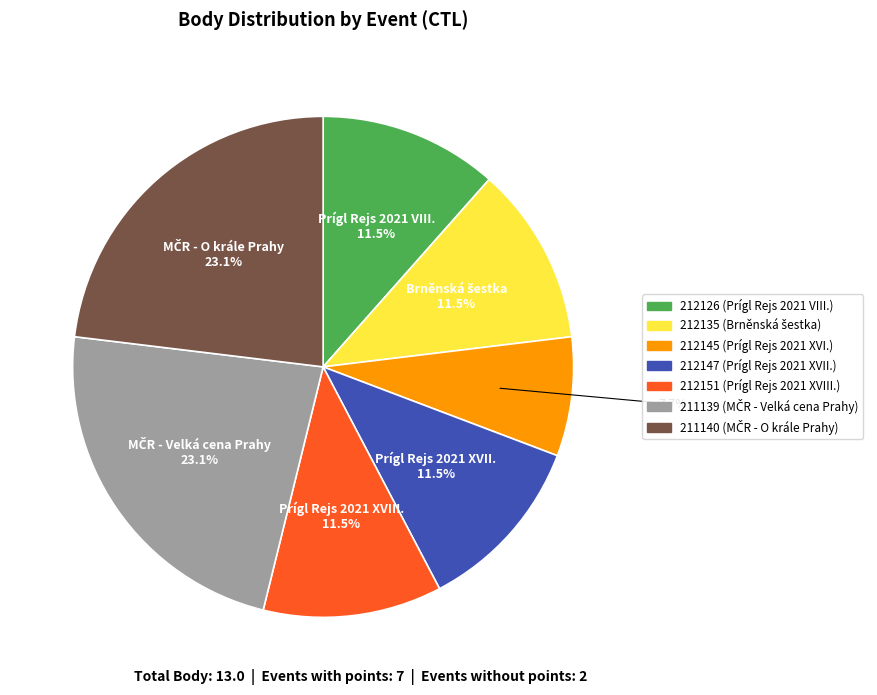

How many segments does this pie chart have?

7